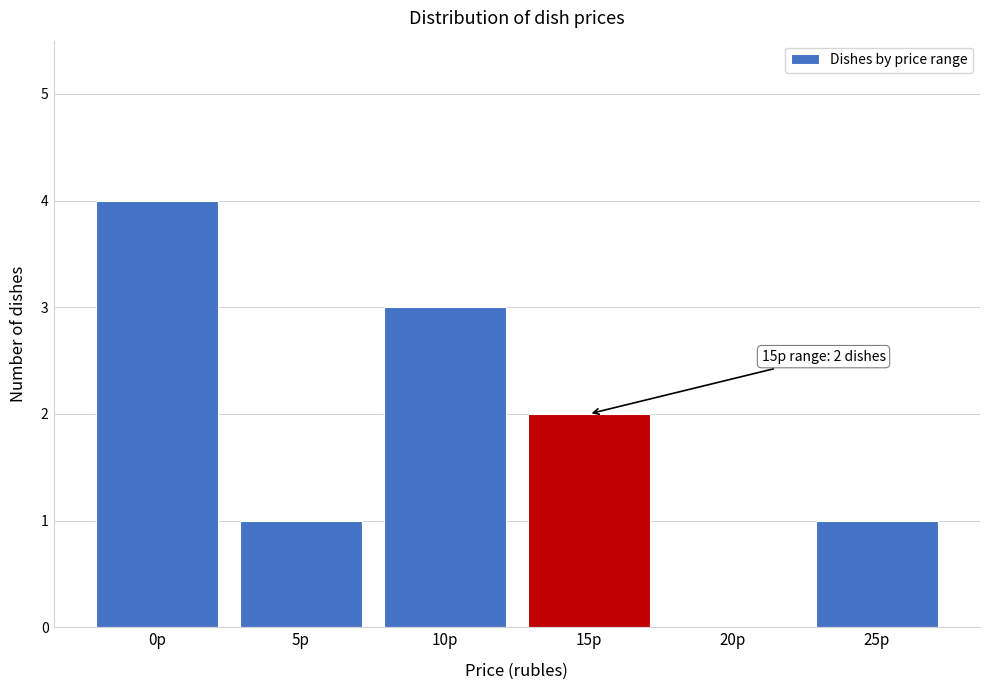

Reading right to left, transcribe all the data shown in this chart.

25р=1	20р=0	15р=2	10р=3	5р=1	0р=4